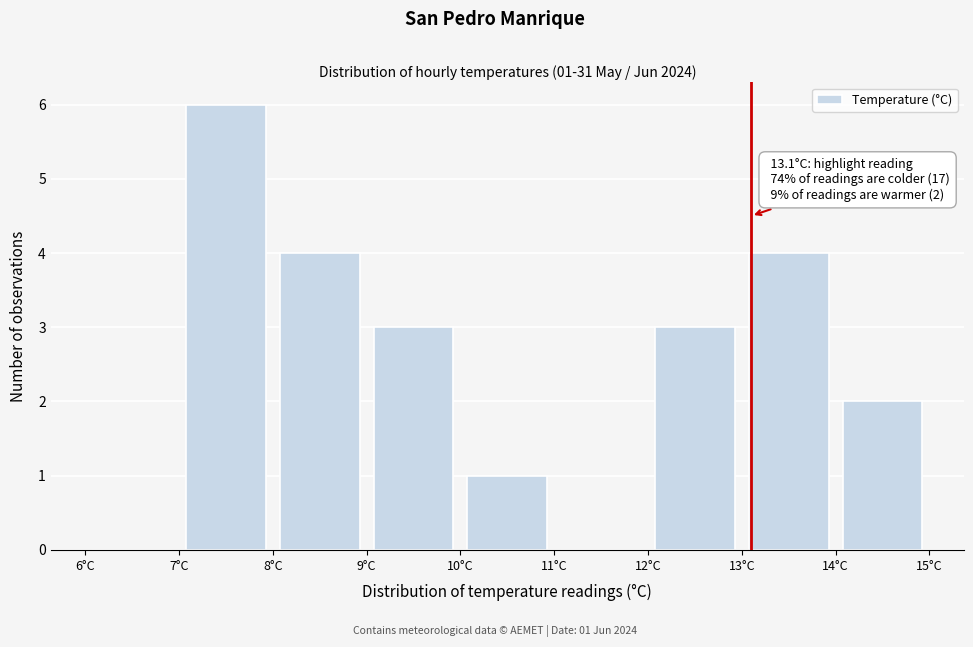

Over which range of the x-axis is the bar tallest?

7 to 8